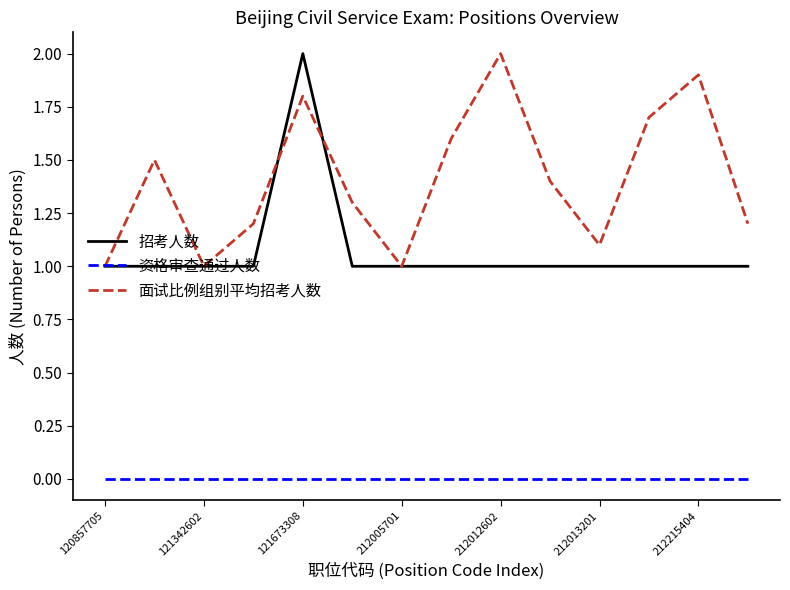

Rank the series by their average value, from lowest to highest.

资格审查通过人数, 招考人数, 面试比例组别平均招考人数